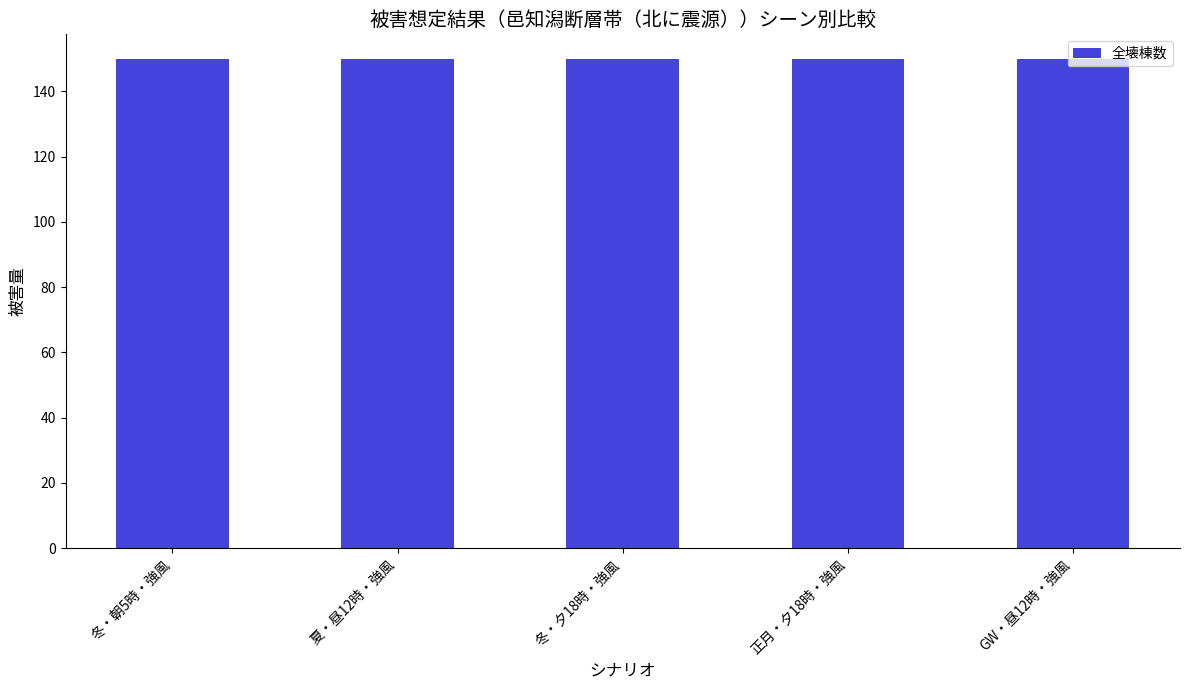

Is it true that 死者数計 equals 0.0 at GW・昼12時・強風?

False